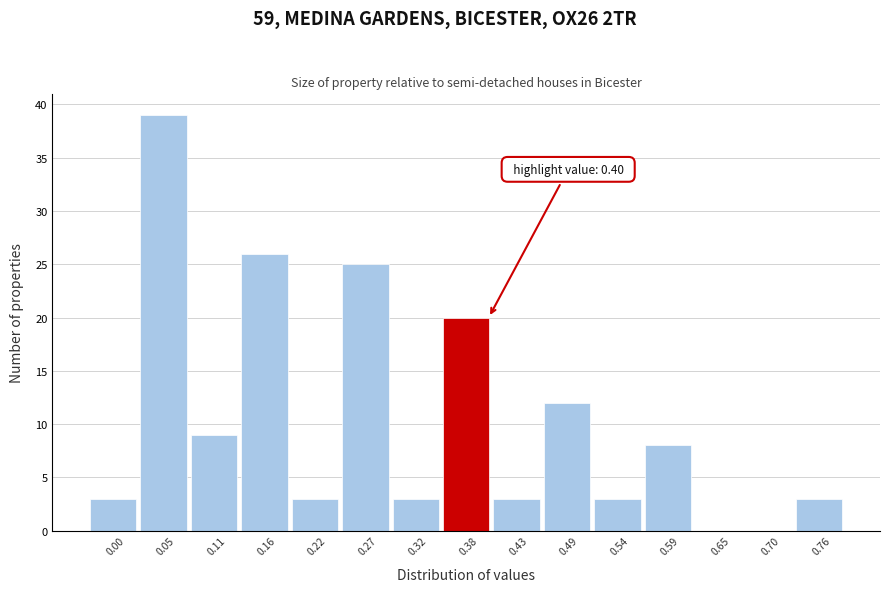

Reading left to right, what are all the values shown in this chart?

0.00=3	0.05=39	0.11=9	0.16=26	0.22=3	0.27=25	0.32=3	0.38=20	0.43=3	0.49=12	0.54=3	0.59=8	0.65=0	0.70=0	0.76=3